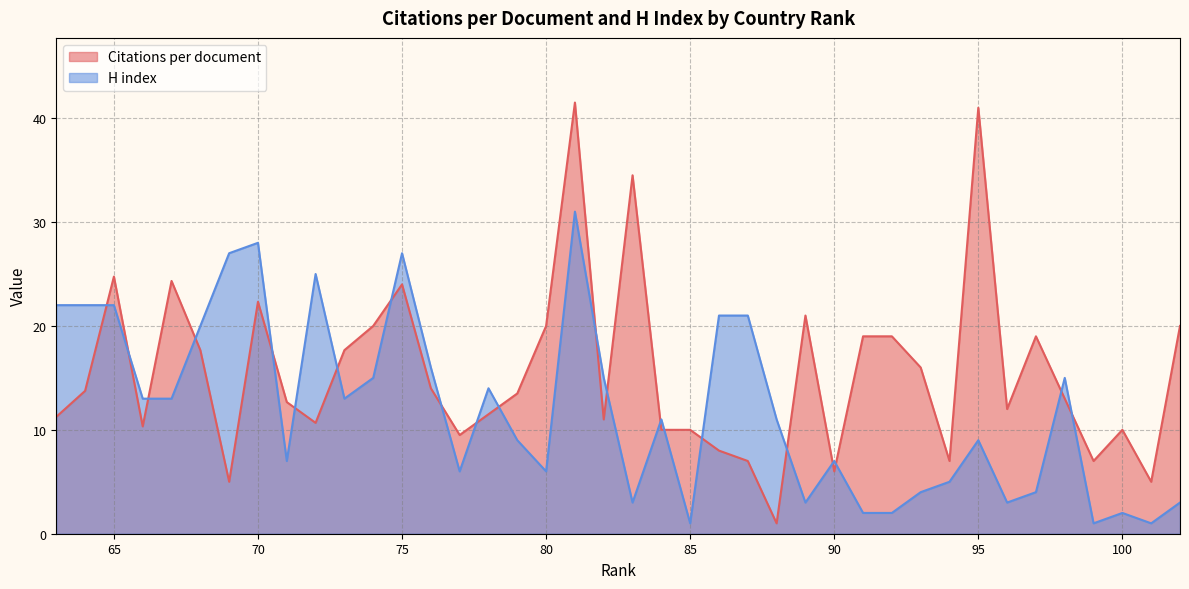

True or false: Citations per document has more than 2 points higher than both neighbors.

True